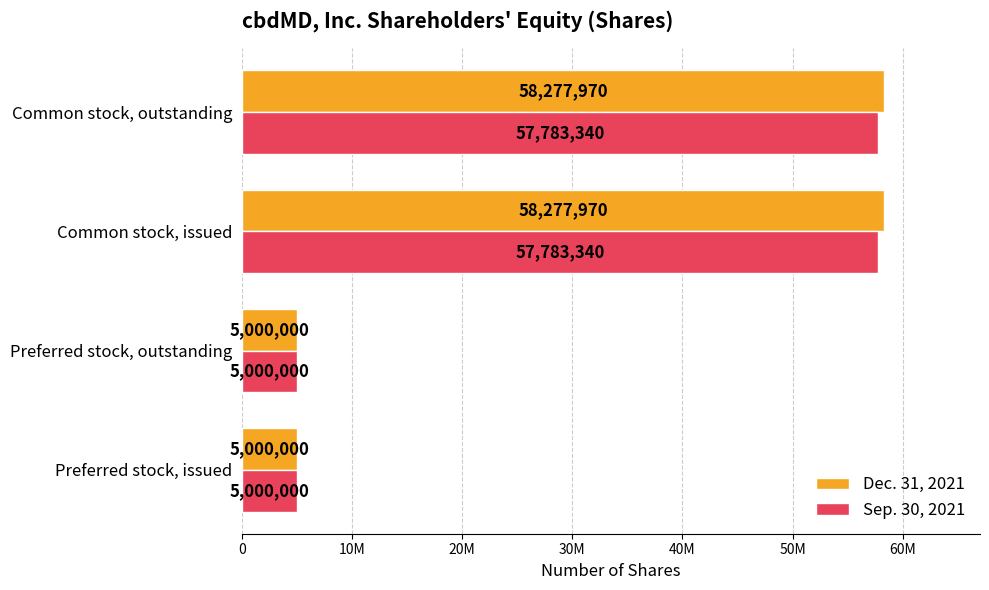

What are all the series names shown in the legend?

Dec. 31, 2021, Sep. 30, 2021